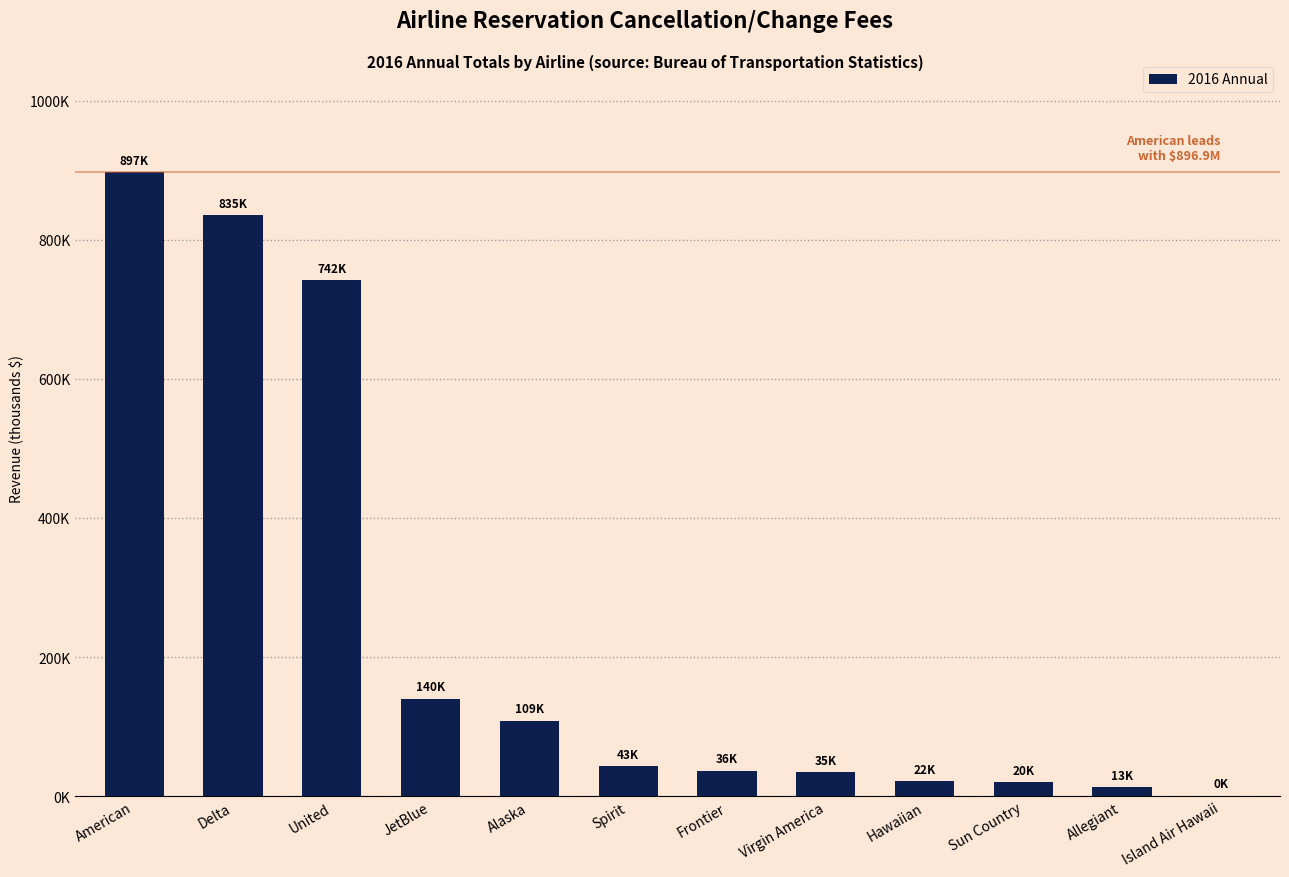

What is the difference between the maximum and second lowest values?

884040.7